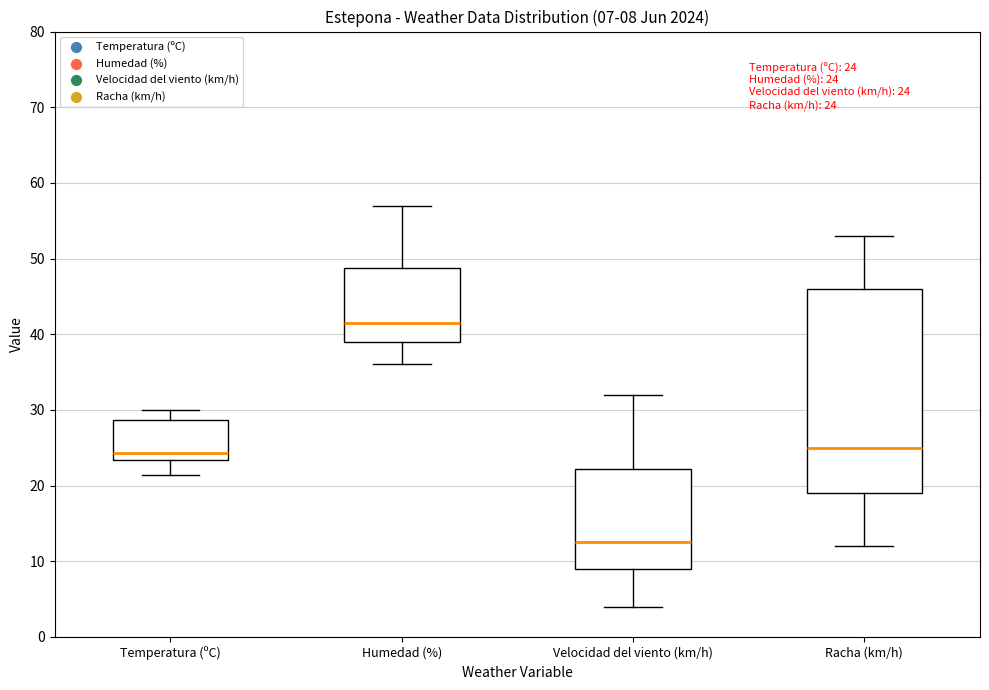

Which box has the lowest median line?

Velocidad del viento (km/h)